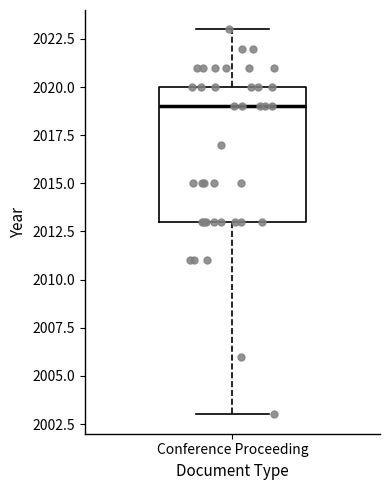

Where is the upper edge of the box for Conference Proceeding on the y-axis? The values are not printed on the chart, so give them approximately, as read against the axis.

2020